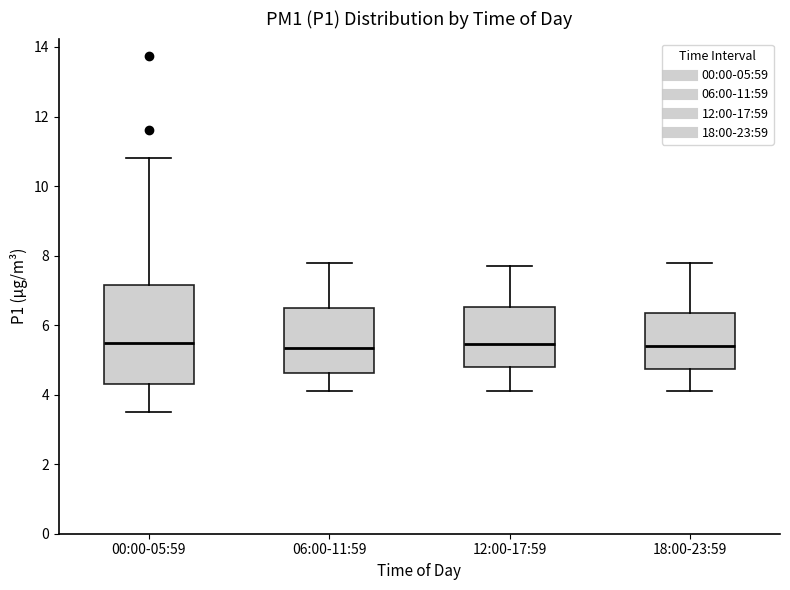

Reading left to right, read every box against the y-axis: the position of its median line, the range the box covers, and the ends of its whiskers. The values are not printed on the chart, so give them approximately, as read against the axis.

00:00-05:59: median 5.4, box 4.2 to 7.2, whiskers 3.6 to 10.8
06:00-11:59: median 5.4, box 4.6 to 6.4, whiskers 4.2 to 7.8
12:00-17:59: median 5.4, box 4.8 to 6.6, whiskers 4.2 to 7.8
18:00-23:59: median 5.4, box 4.8 to 6.4, whiskers 4.2 to 7.8